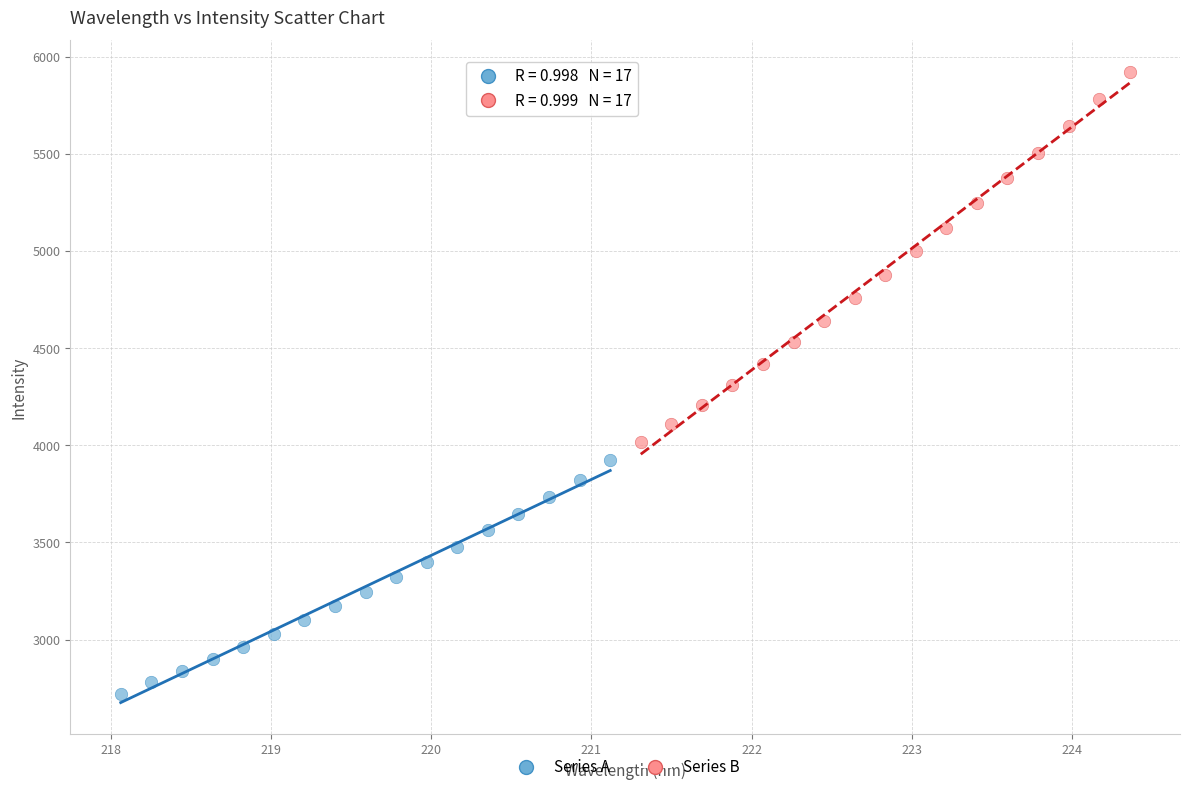

Which series has the largest Y range (max minus min)?

Series B